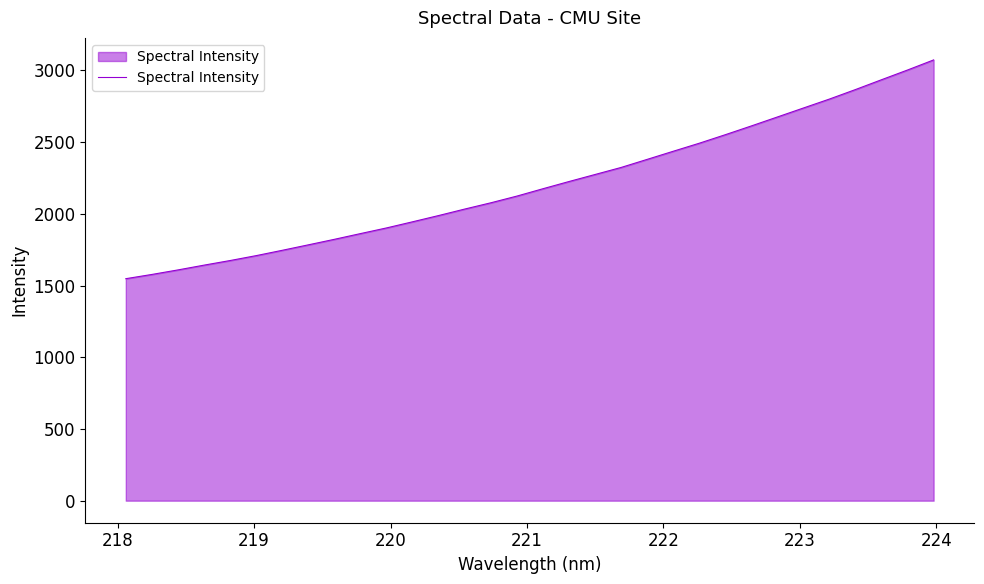

What is the minimum value shown in the chart?

1547.7